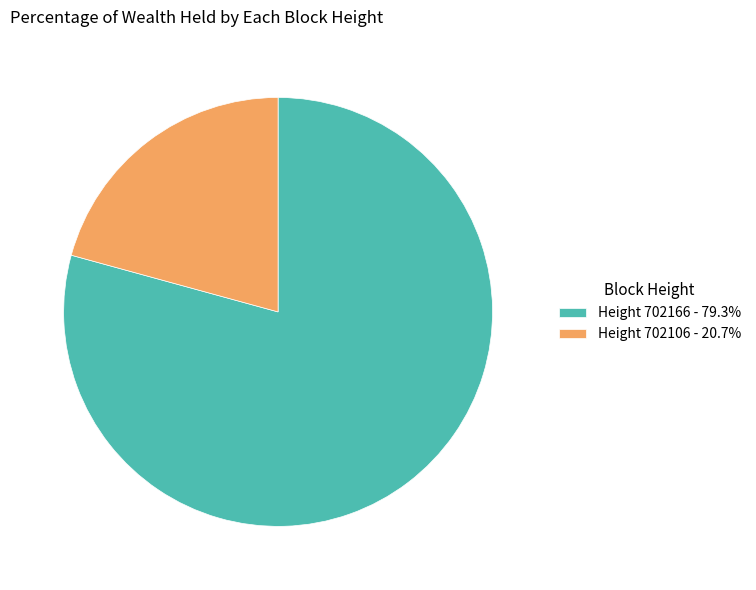

Approximately how many times larger is the value at Height 702106 - 20.7% compared to Height 702166 - 79.3%?

0.3